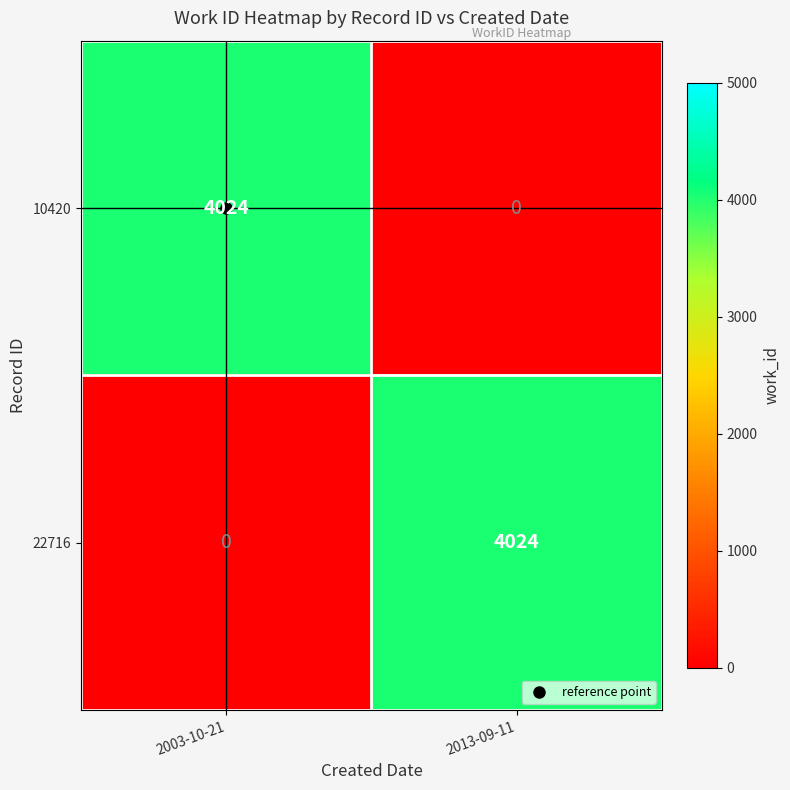

What is the greatest value displayed?

4024